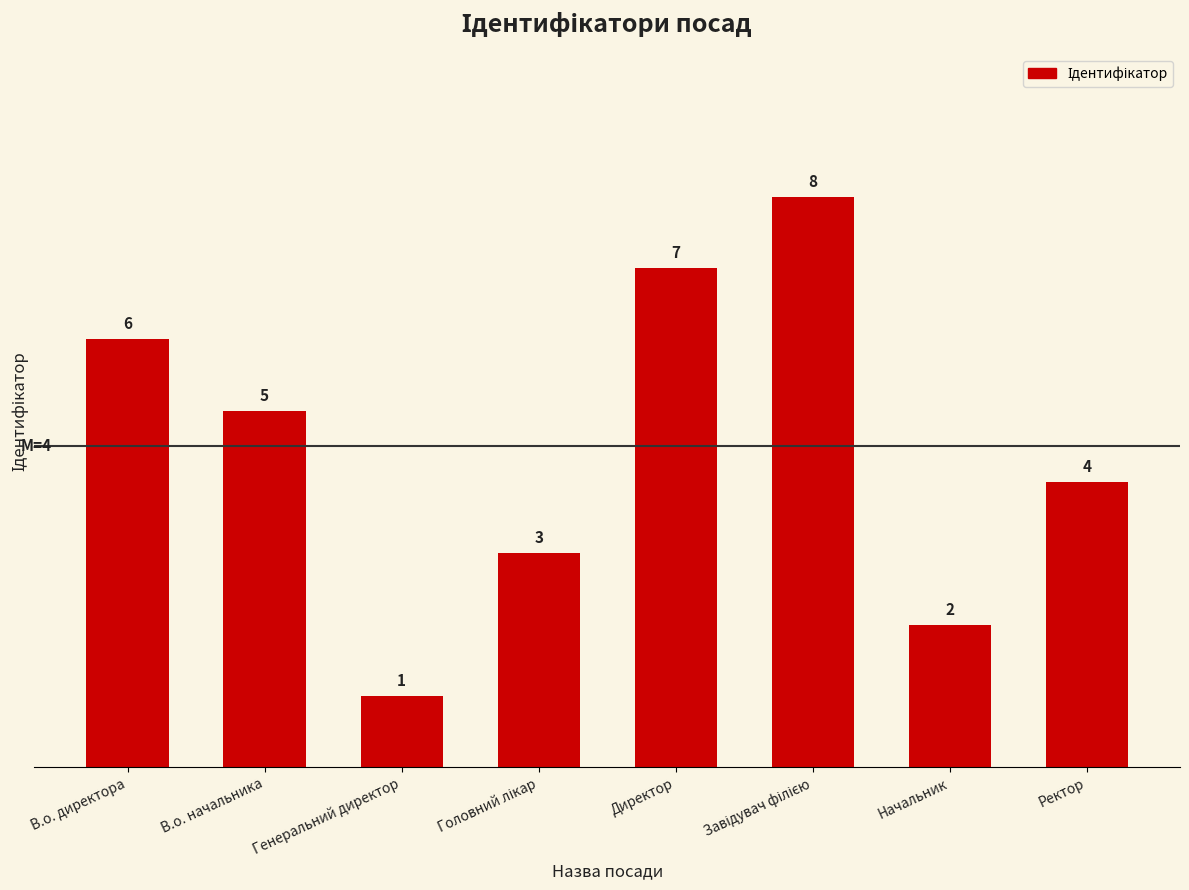

What is the change in value from В.о. директора to Генеральний директор?

-5